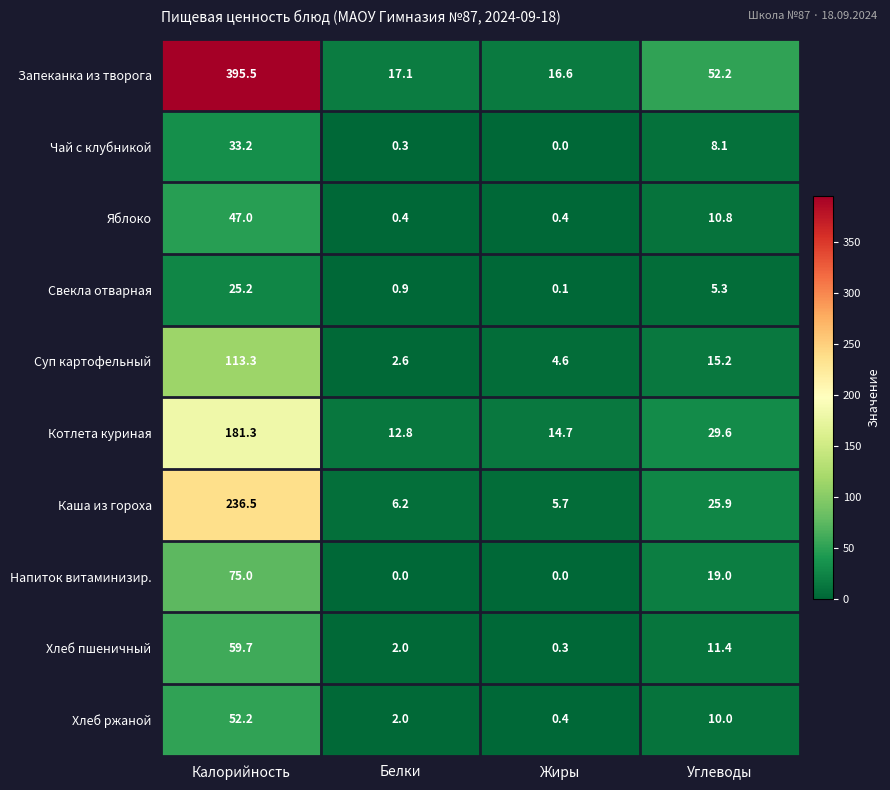

Which category has the highest value across all series?

Калорийность